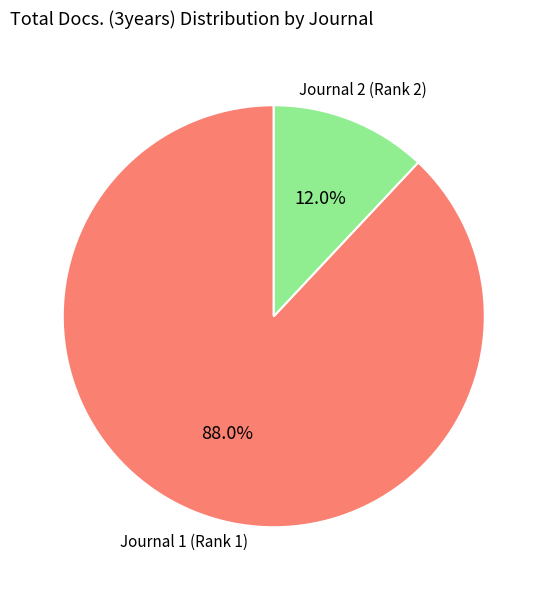

Does any single category account for the majority?

Yes